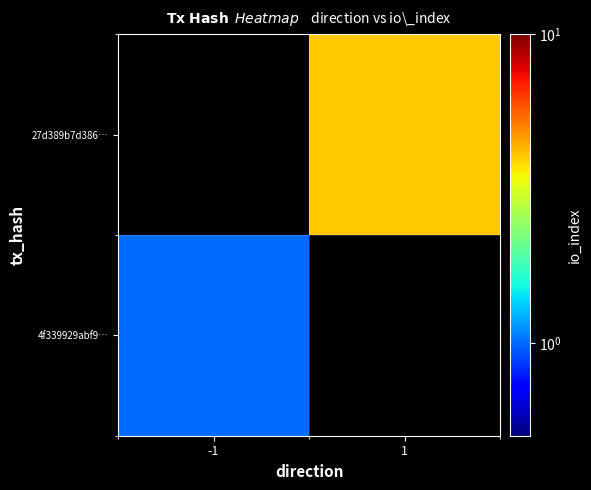

Rank the categories by 4f339929abf9… value from lowest to highest.

-1, 1